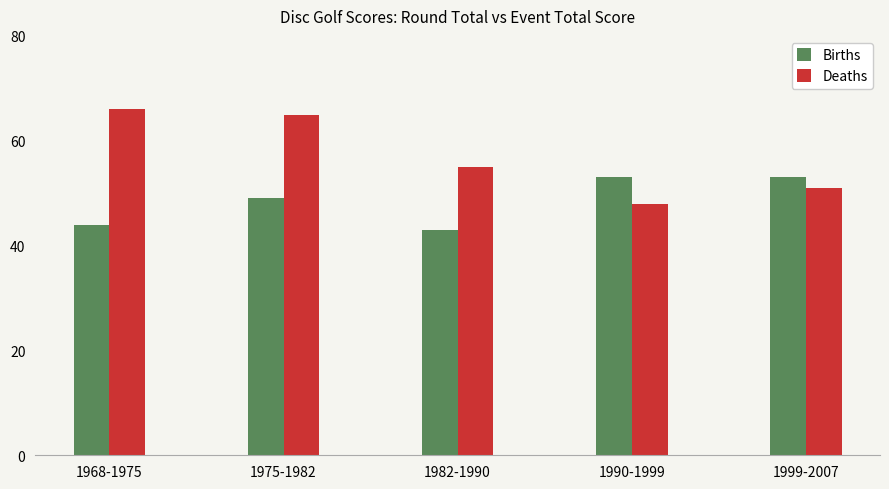

The value of Deaths at 1990-1999 is 48. True or false?

True